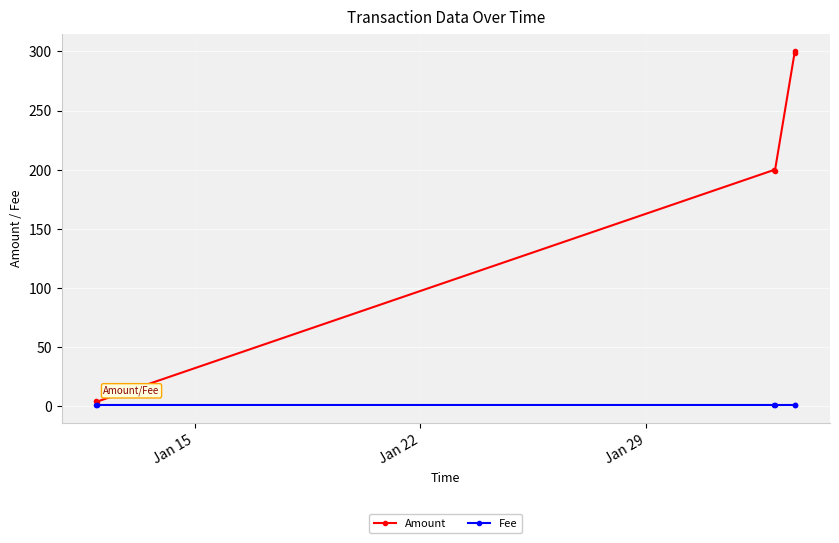

What is the minimum value for Fee?

1